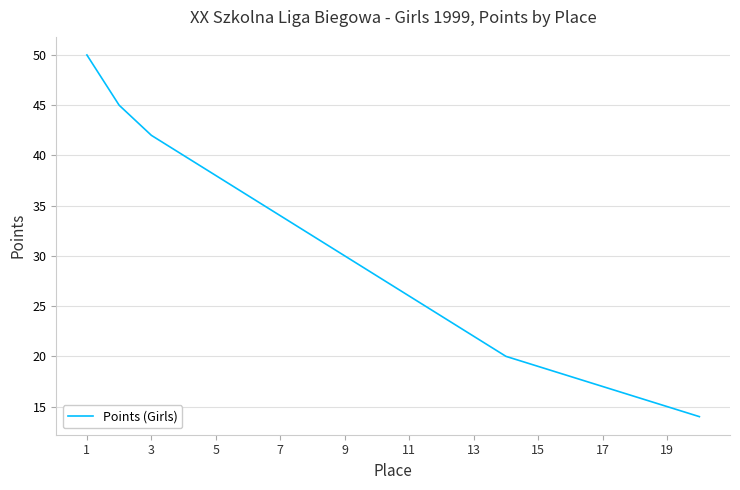

What is the difference between the maximum and minimum values?

36